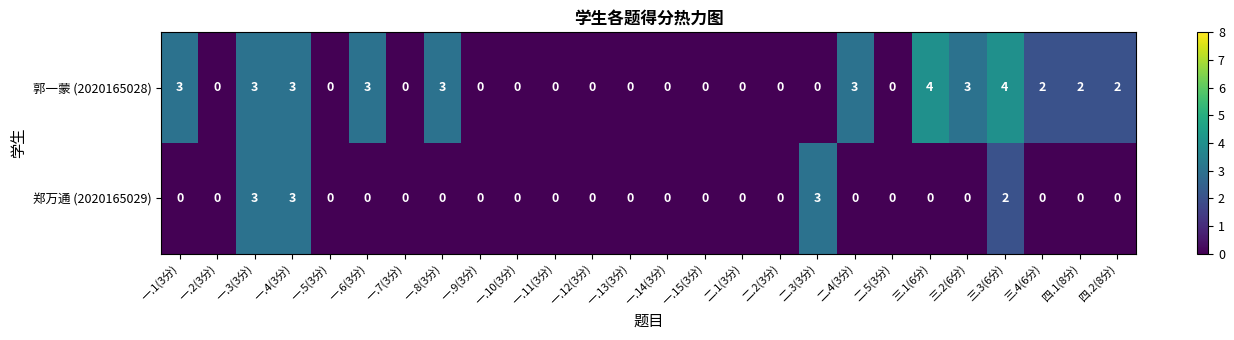

Count the number of categories in the chart.

26